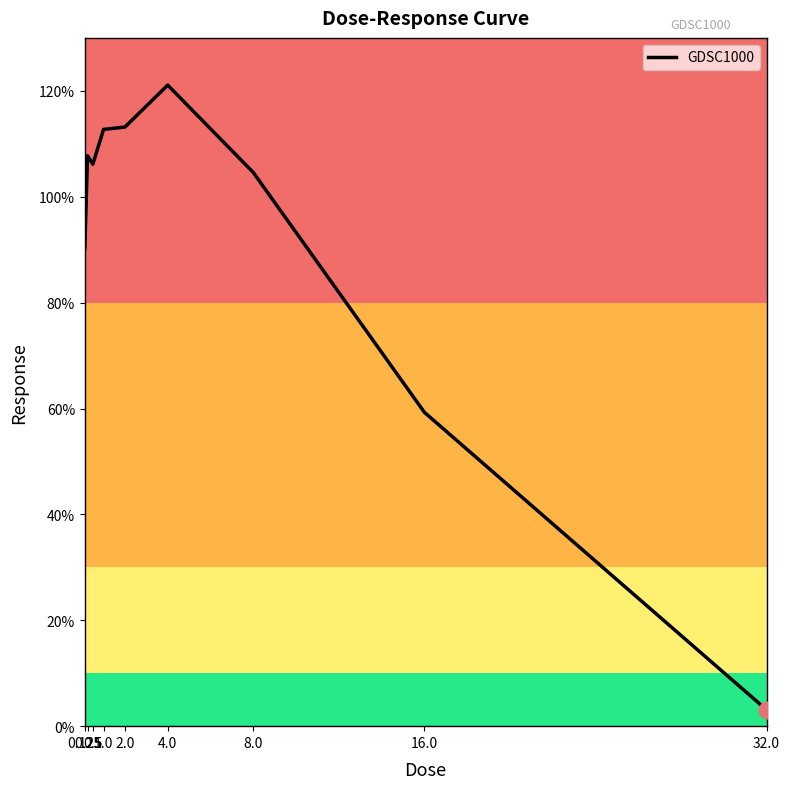

Count the number of data series in this chart.

1